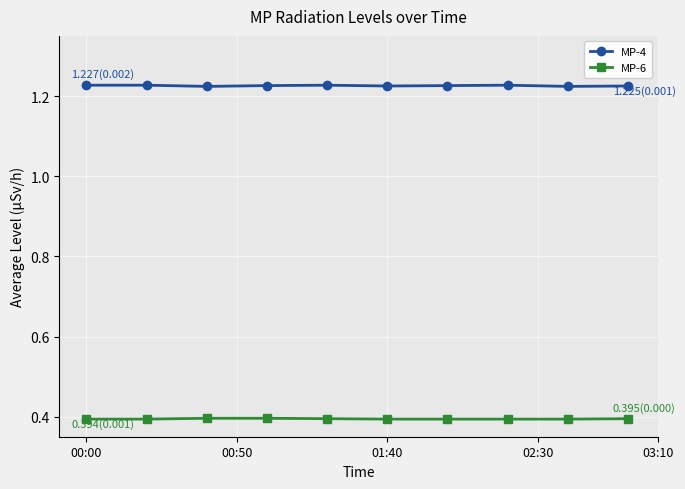

True or false: MP-4 and MP-6 intersect in this chart.

False